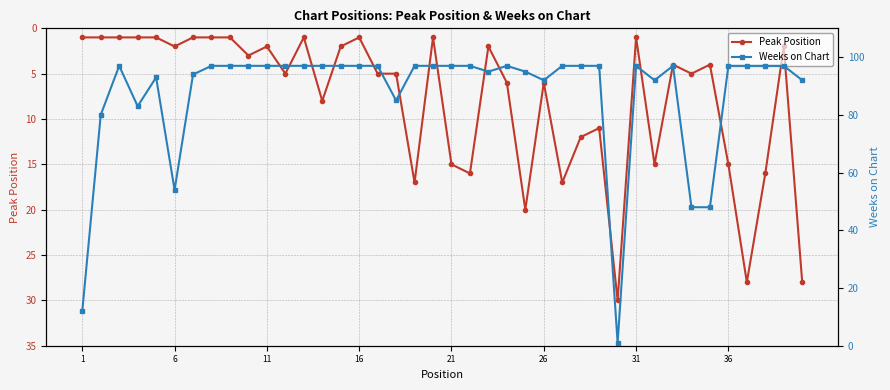

Which series has the largest range (max minus min)?

Weeks on Chart